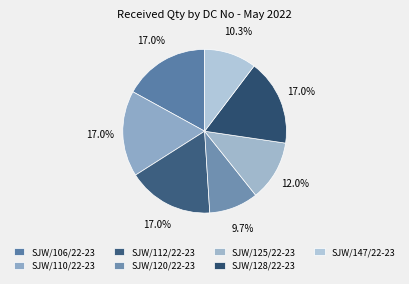

What portion of the pie excludes SJW/112/22-23?

83.0%